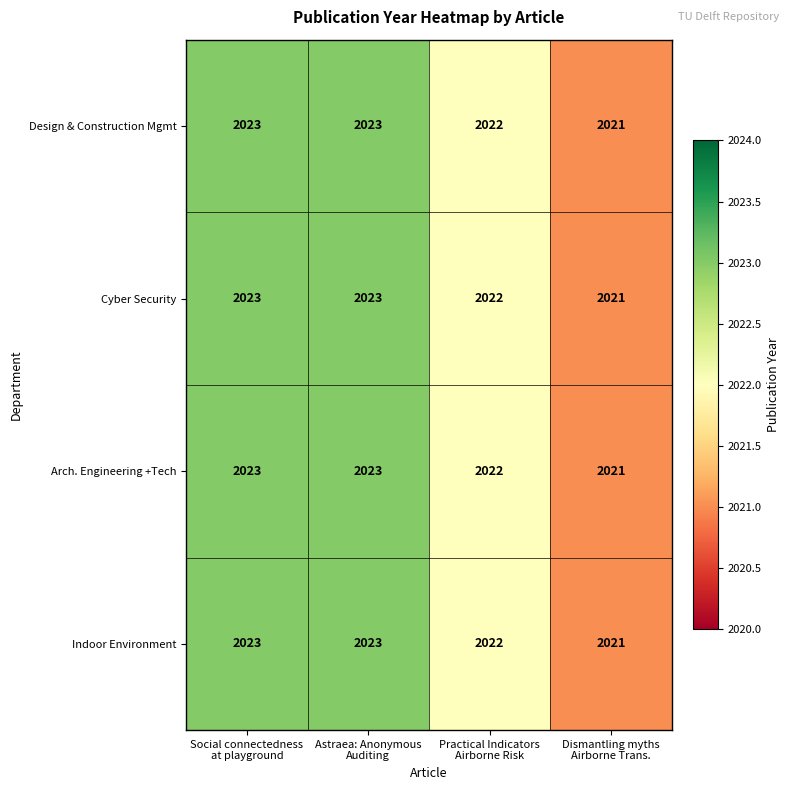

What is the average value of the Cyber Security series?

2022